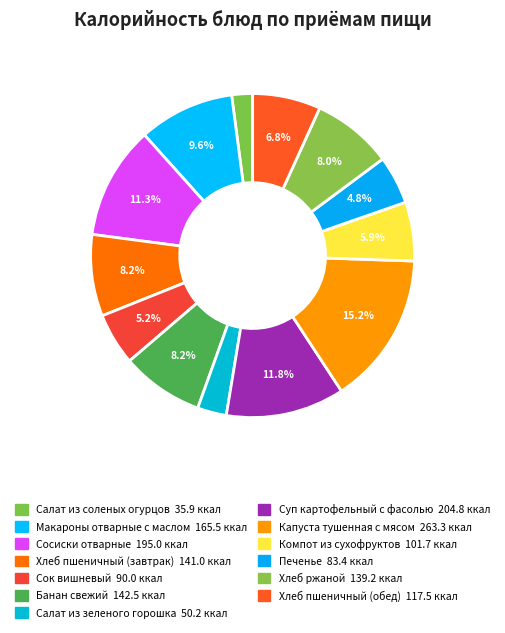

What is the largest slice in the pie chart?

Капуста тушенная с мясом